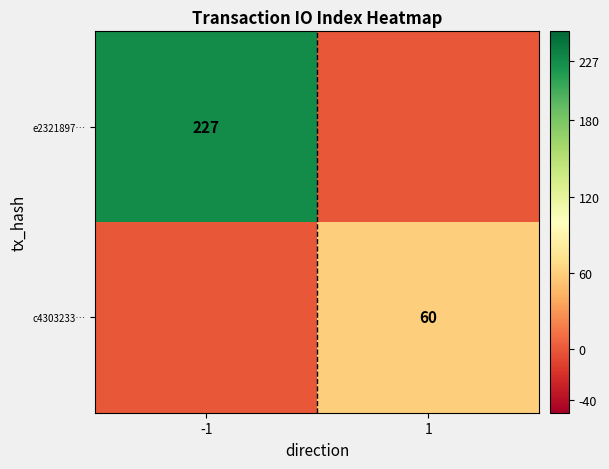

At which category does the chart reach its minimum across all series?

1